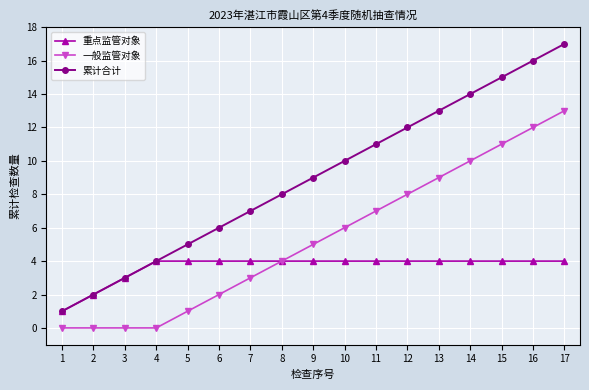

What is the average value of the 重点监管对象 series?

4